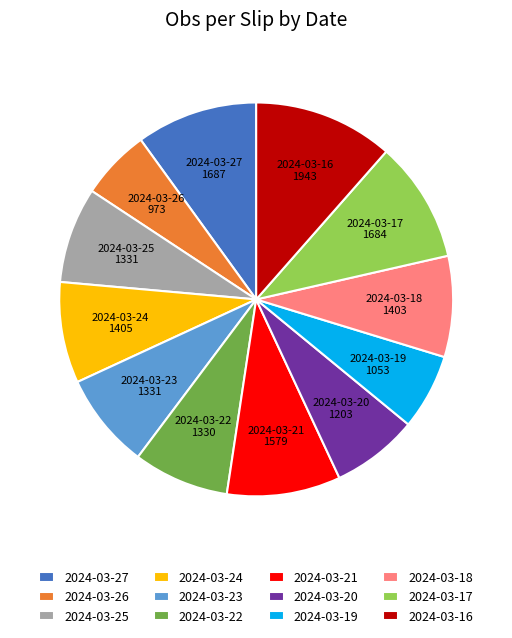

How many slices are in this pie chart?

12